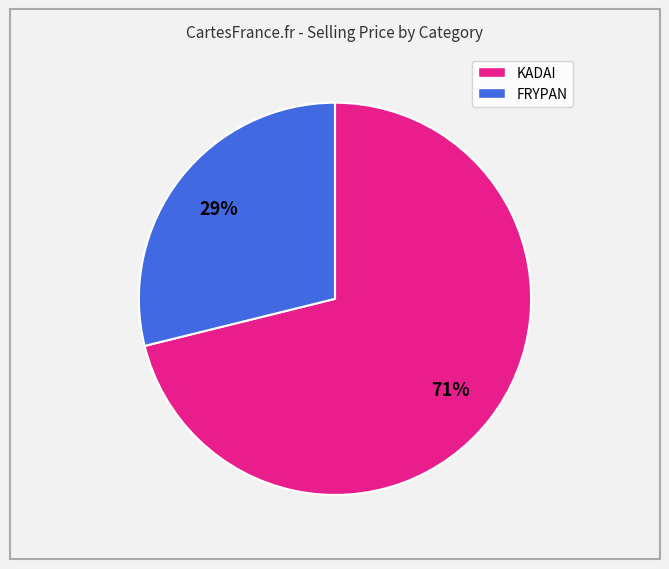

Is there any slice that represents more than half of the pie?

Yes